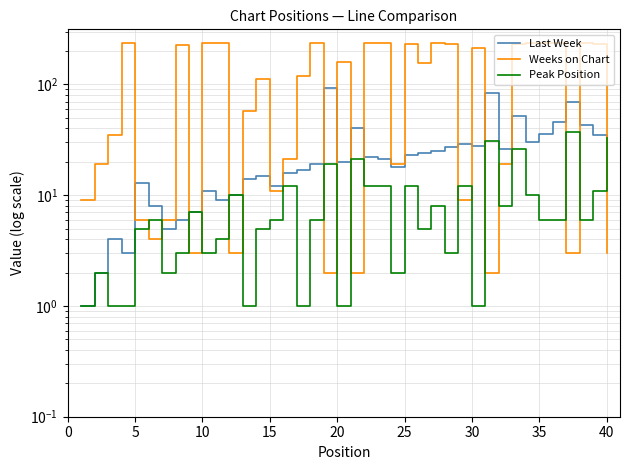

True or false: Last Week and Peak Position cross at least once.

False